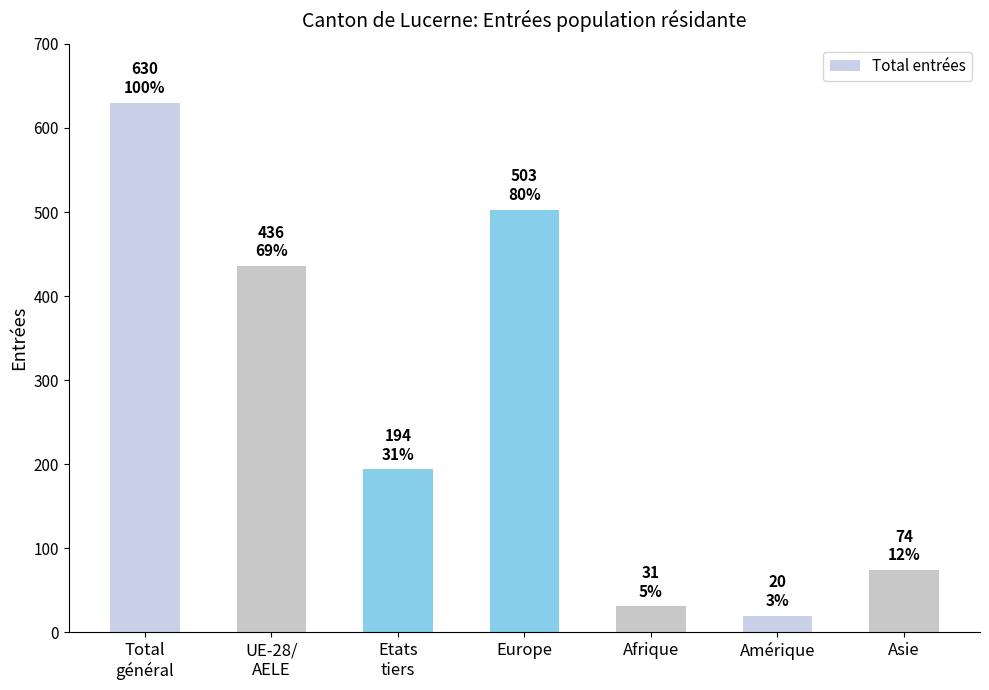

What is the label of the 6th bar from the right?

UE-28/
AELE